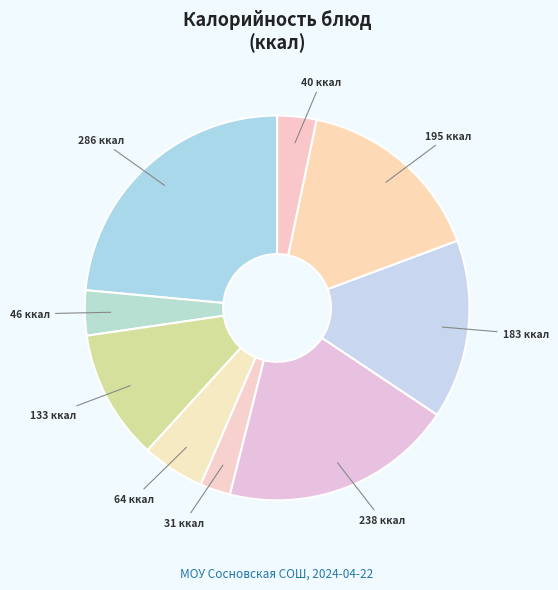

Count the number of slices in the pie.

9